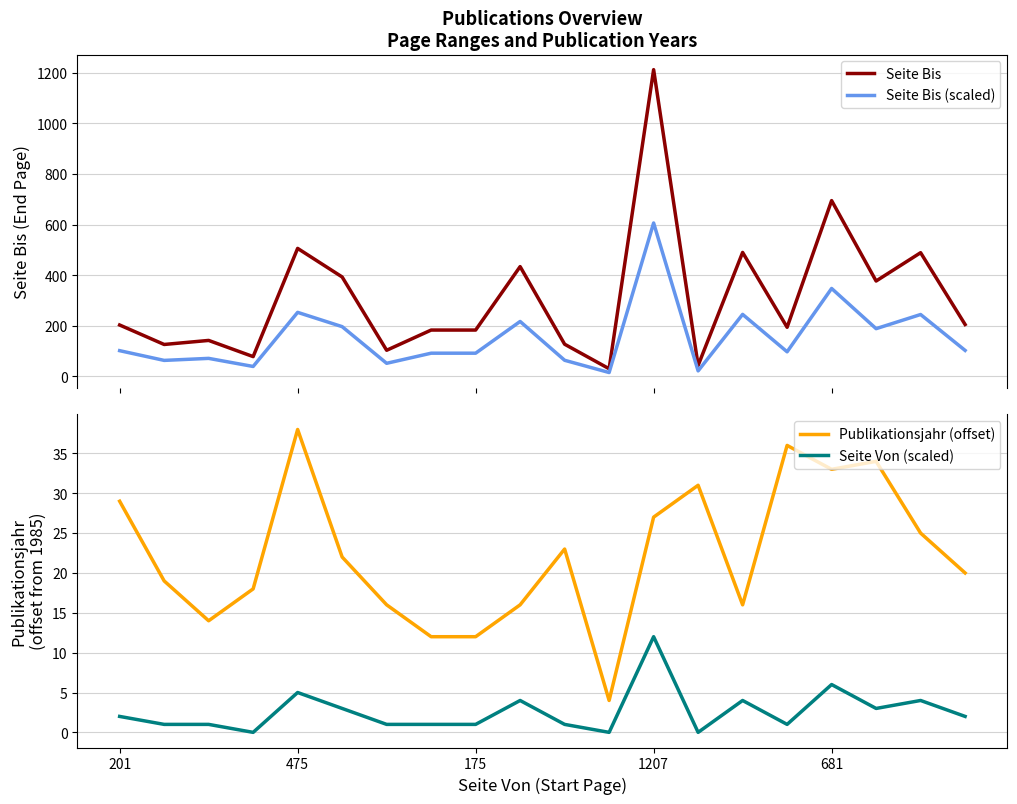

What is the lowest value of the Seite Bis series?

30.0